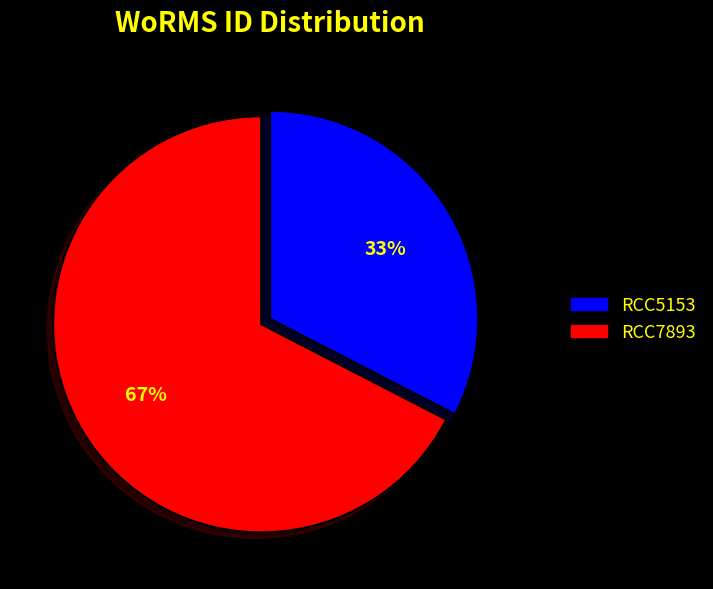

To the nearest percent, what portion does RCC7893 represent?

67%